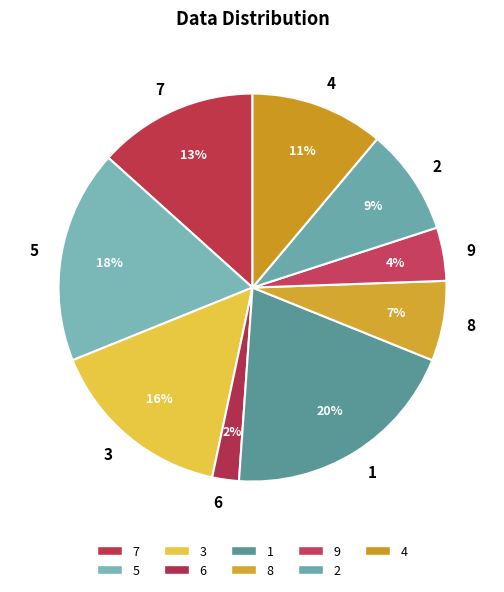

True or false: 3 accounts for 16% of the total.

True